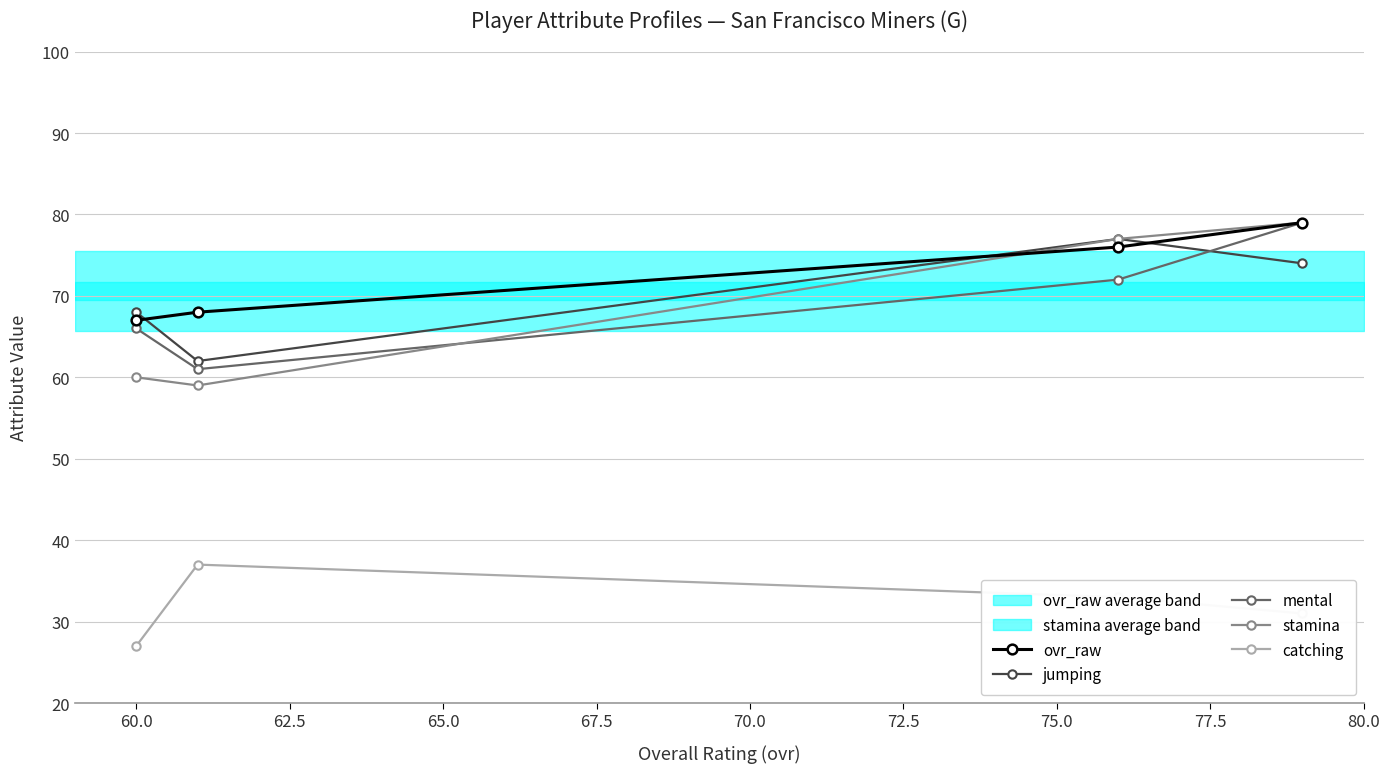

True or false: jumping and catching intersect in this chart.

False